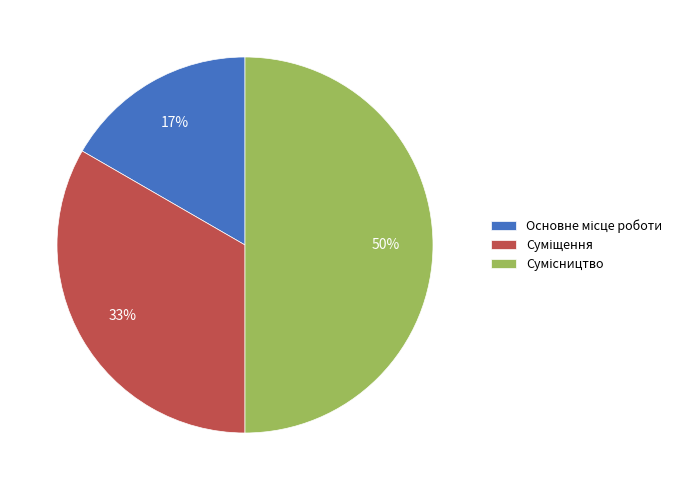

To the nearest percent, what is the difference between the largest and smallest slice percentages?

33%